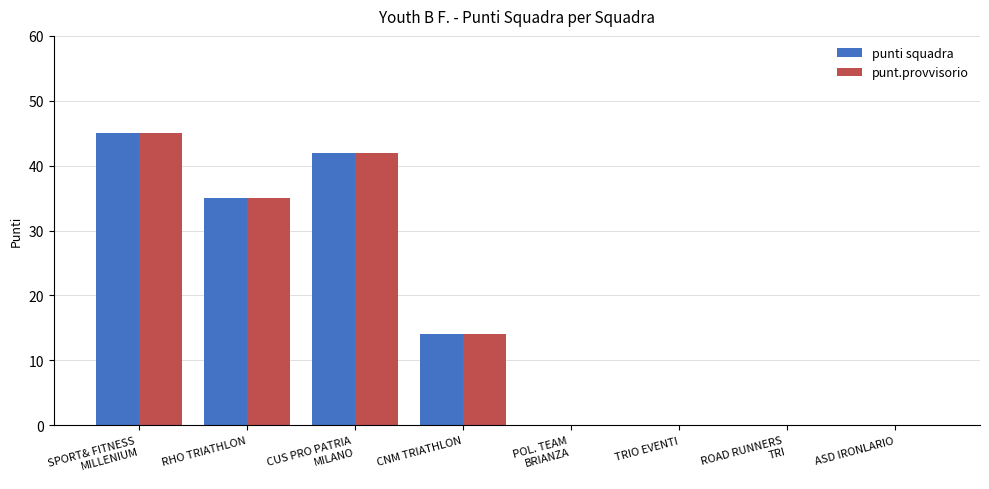

What is the sum of all punt.provvisorio values?

136